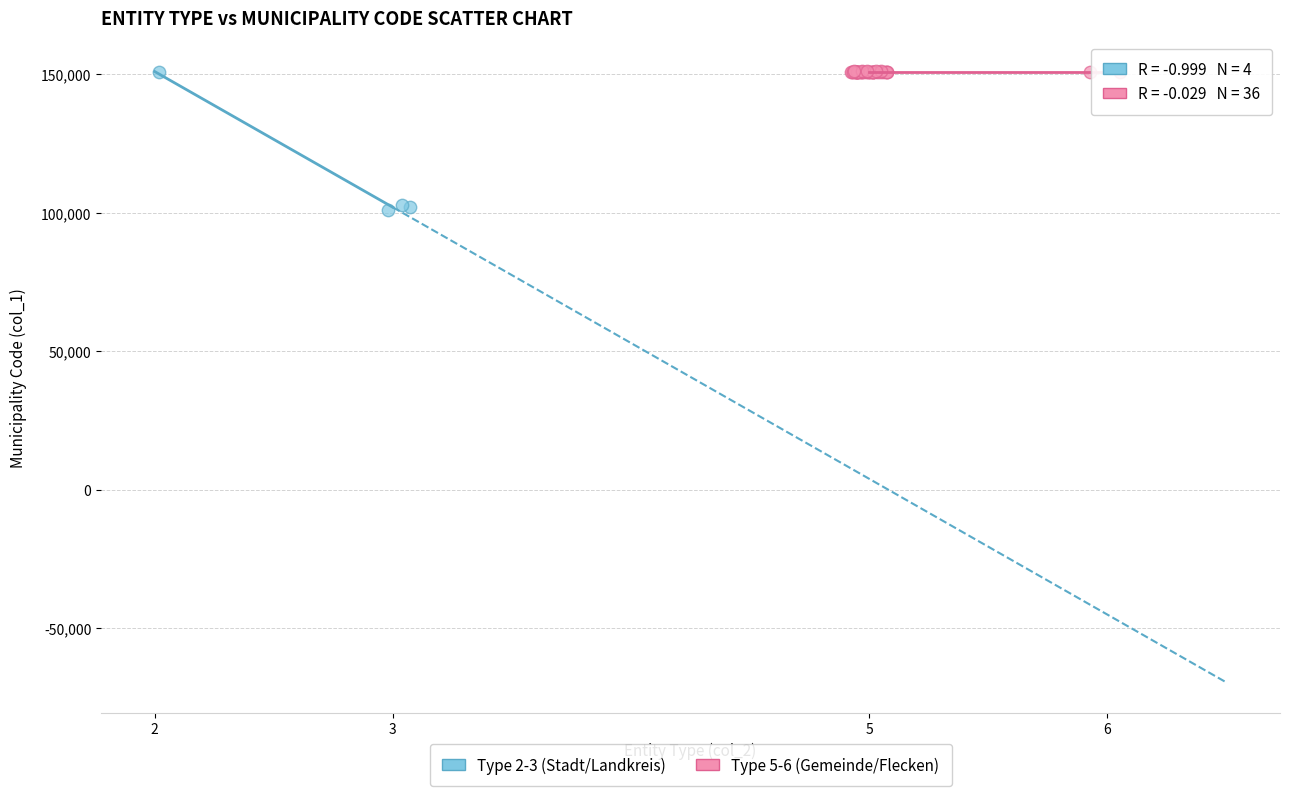

Which series has the widest spread of Y values?

Type 2-3 (Stadt/Landkreis)